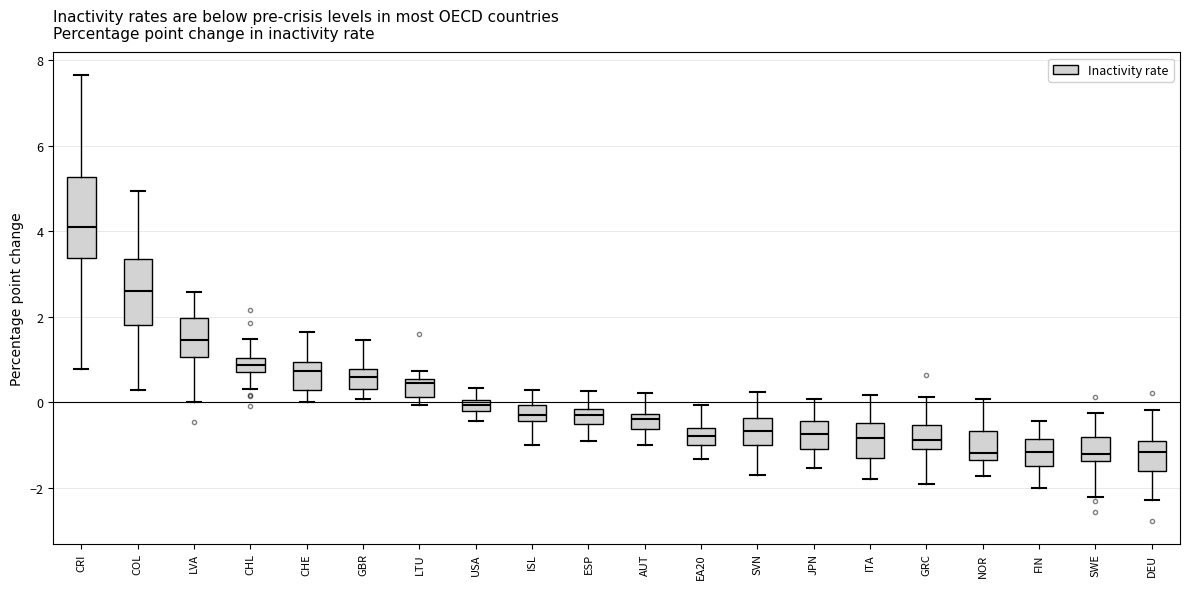

Where does the upper whisker of the box for SWE end on the y-axis? The values are not printed on the chart, so give them approximately, as read against the axis.

-0.2